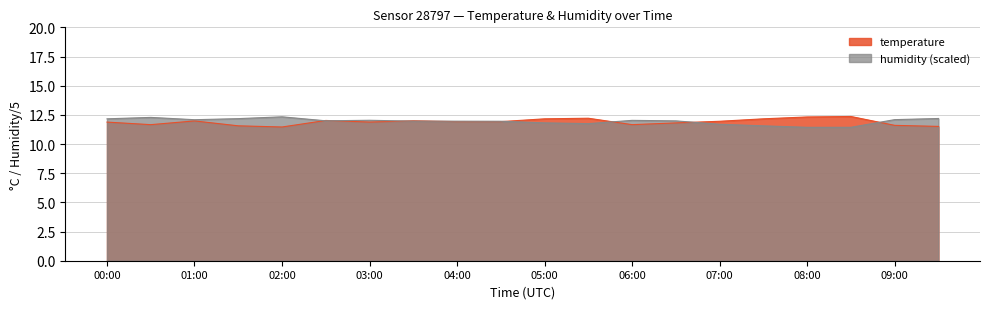

Read the humidity value at 06:30.

12.0